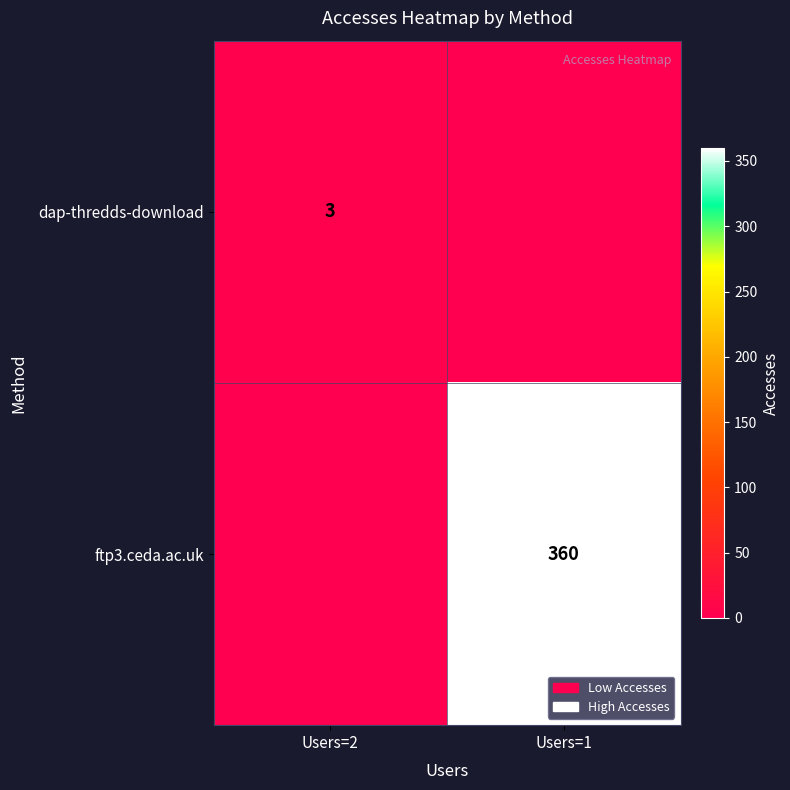

What is the sum of the dap-thredds-download values at Users=2 and Users=1?

3